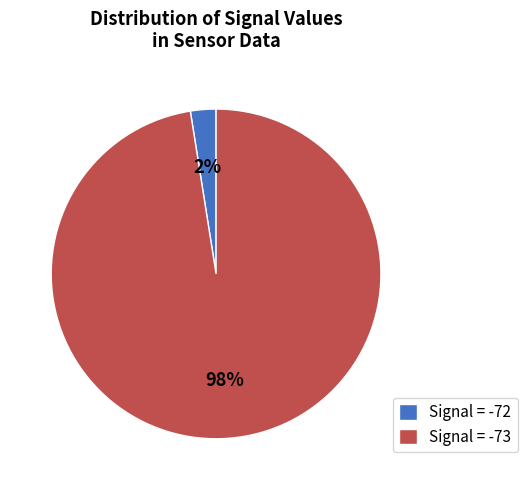

Is the sum of Signal = -73 and Signal = -72 greater than half?

Yes